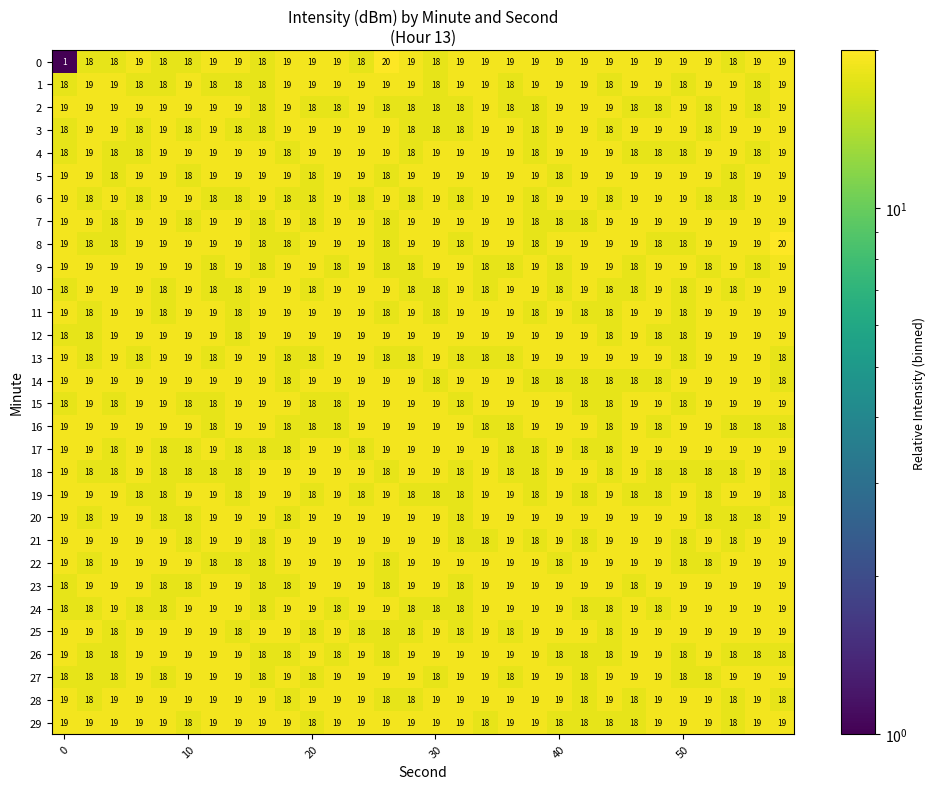

What is the maximum value shown in the chart?

20